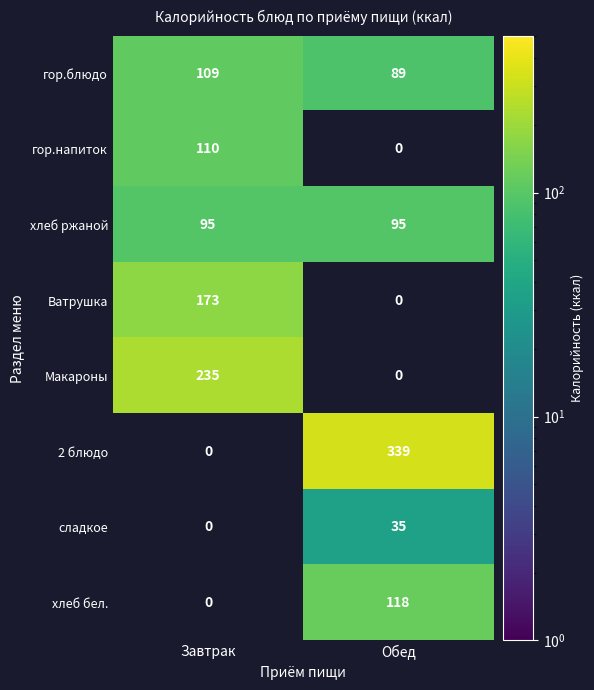

Between Завтрак and Обед, which series saw the biggest shift?

2 блюдо